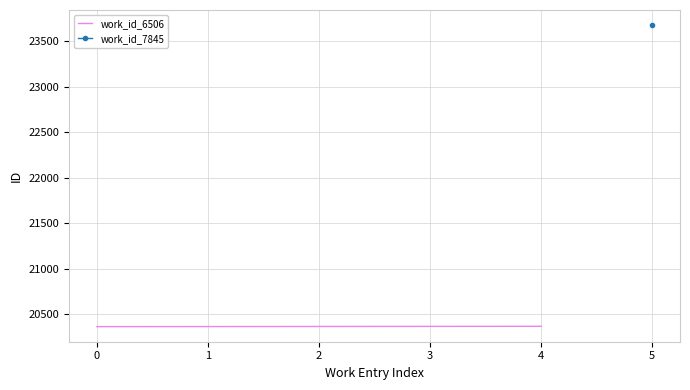

True or false: there are more than 0 points higher than both neighbors.

False